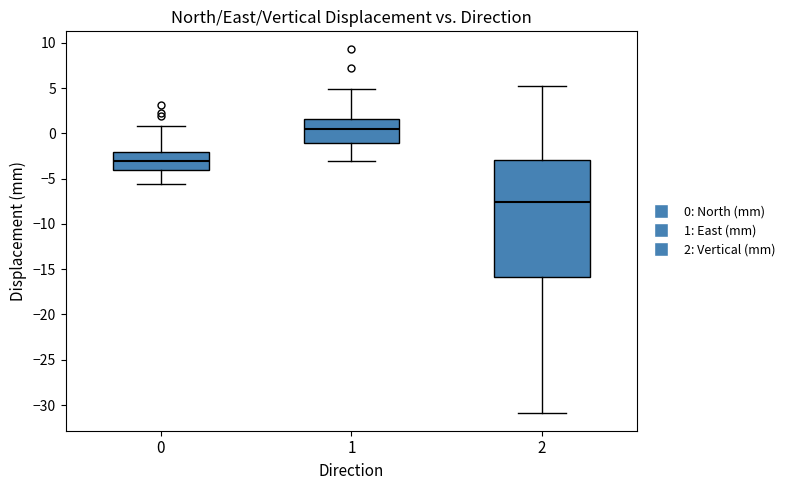

Comparing the boxes themselves (not the whiskers), which one is the tallest?

2